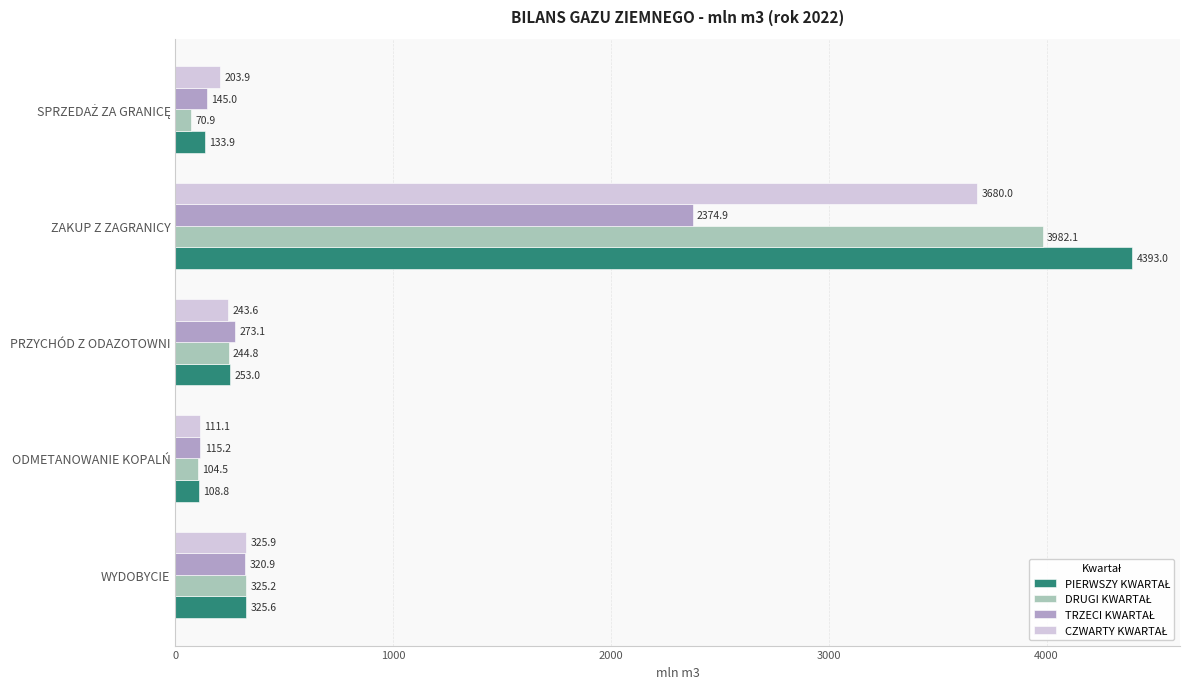

What is the minimum value shown in the chart?

70.9